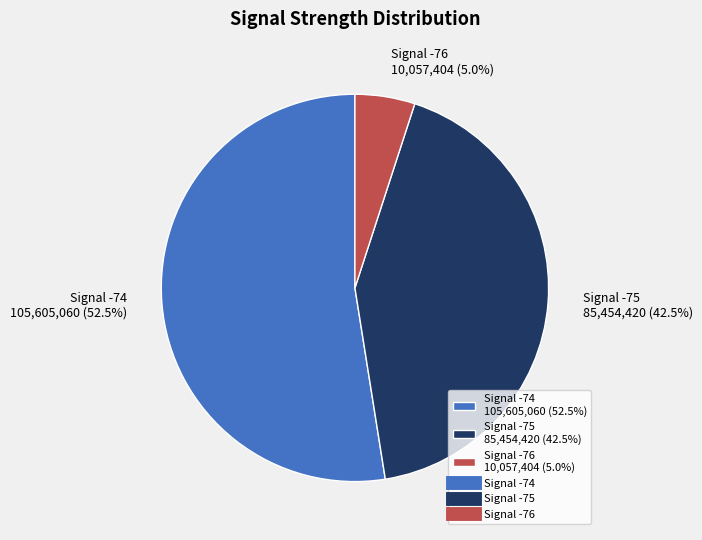

Which category has the biggest portion of the pie?

Signal -74 105,605,060 (52.5%)